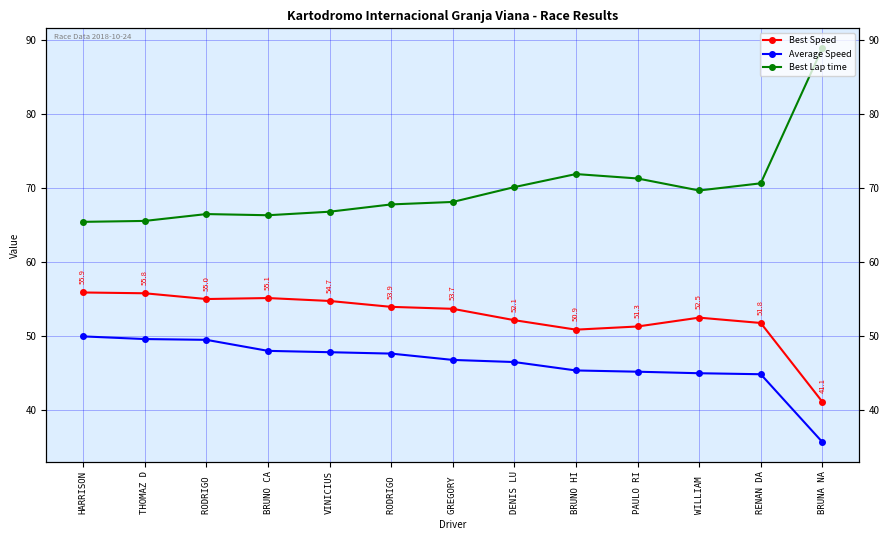

What is the label of the 10th point from the left?

PAULO RI